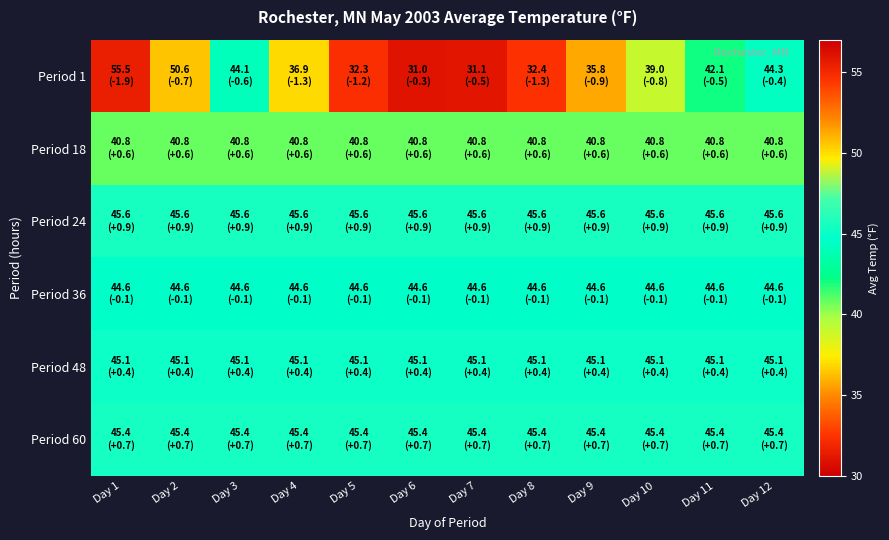

Reading left to right, extract all data points from this chart.

Period 1: Day 1=55.5	Day 2=50.6	Day 3=44.1	Day 4=36.9	Day 5=32.3	Day 6=31.0	Day 7=31.1	Day 8=32.4	Day 9=35.8	Day 10=39.0	Day 11=42.1	Day 12=44.3
Period 18: Day 1=40.8	Day 2=40.8	Day 3=40.8	Day 4=40.8	Day 5=40.8	Day 6=40.8	Day 7=40.8	Day 8=40.8	Day 9=40.8	Day 10=40.8	Day 11=40.8	Day 12=40.8
Period 24: Day 1=45.6	Day 2=45.6	Day 3=45.6	Day 4=45.6	Day 5=45.6	Day 6=45.6	Day 7=45.6	Day 8=45.6	Day 9=45.6	Day 10=45.6	Day 11=45.6	Day 12=45.6
Period 36: Day 1=44.6	Day 2=44.6	Day 3=44.6	Day 4=44.6	Day 5=44.6	Day 6=44.6	Day 7=44.6	Day 8=44.6	Day 9=44.6	Day 10=44.6	Day 11=44.6	Day 12=44.6
Period 48: Day 1=45.1	Day 2=45.1	Day 3=45.1	Day 4=45.1	Day 5=45.1	Day 6=45.1	Day 7=45.1	Day 8=45.1	Day 9=45.1	Day 10=45.1	Day 11=45.1	Day 12=45.1
Period 60: Day 1=45.4	Day 2=45.4	Day 3=45.4	Day 4=45.4	Day 5=45.4	Day 6=45.4	Day 7=45.4	Day 8=45.4	Day 9=45.4	Day 10=45.4	Day 11=45.4	Day 12=45.4